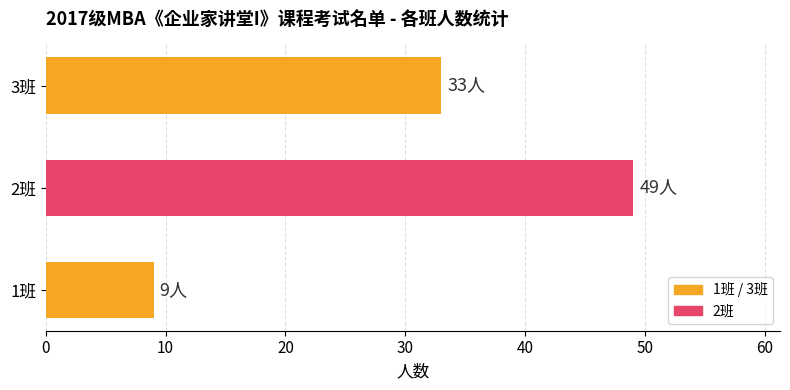

How many values are between 9 and 49?

3